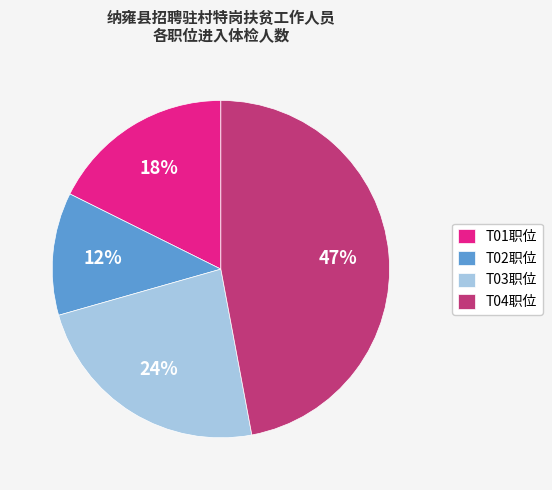

Between T01职位 and T04职位, which is larger?

T04职位